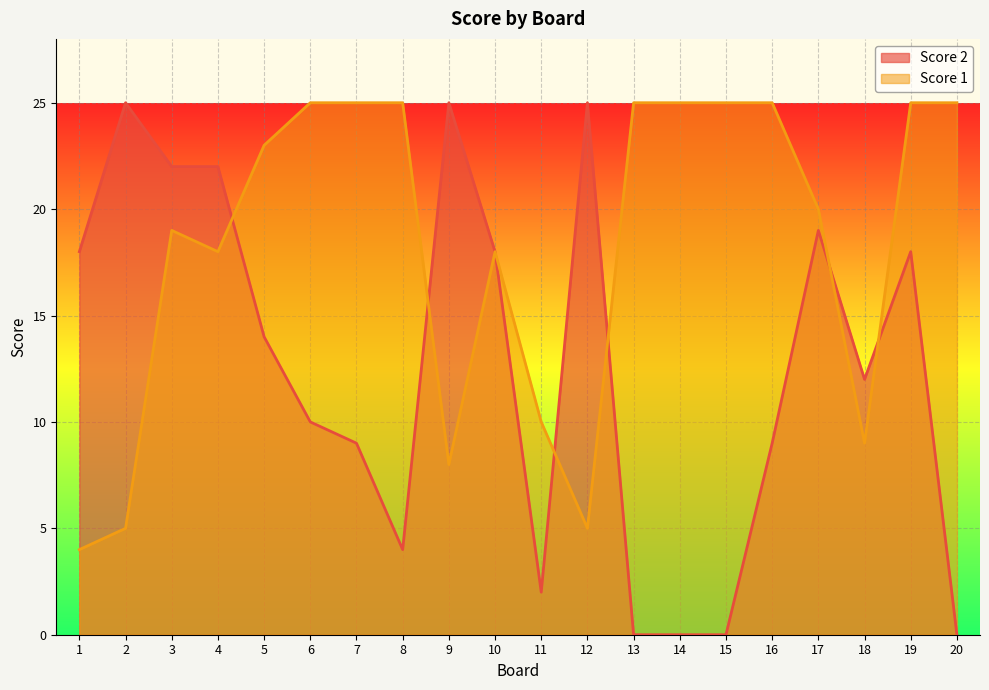

True or false: Score 1 has more than 0 points higher than both neighbors.

True